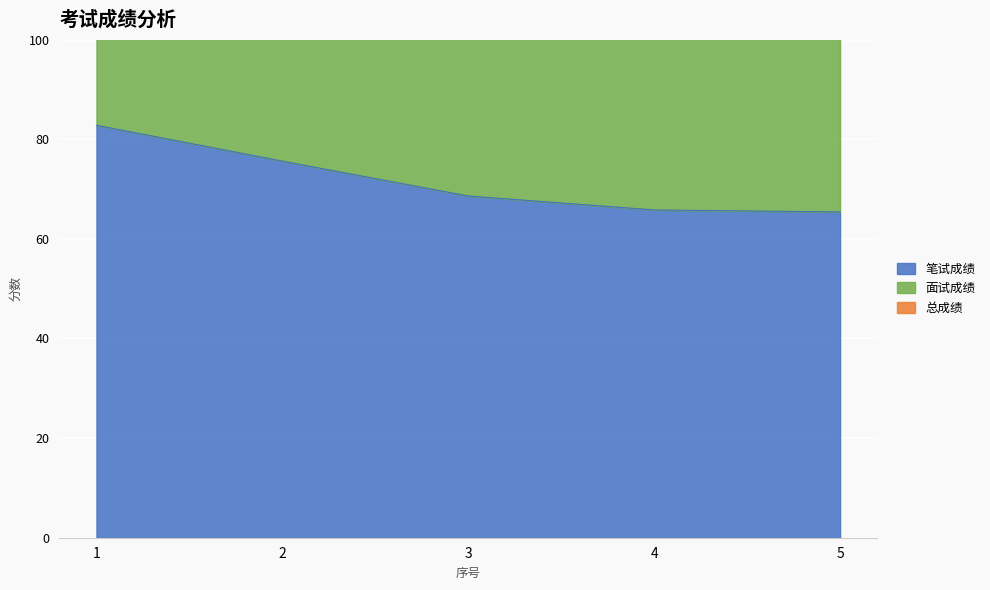

At which category does the chart reach its minimum across all series?

5